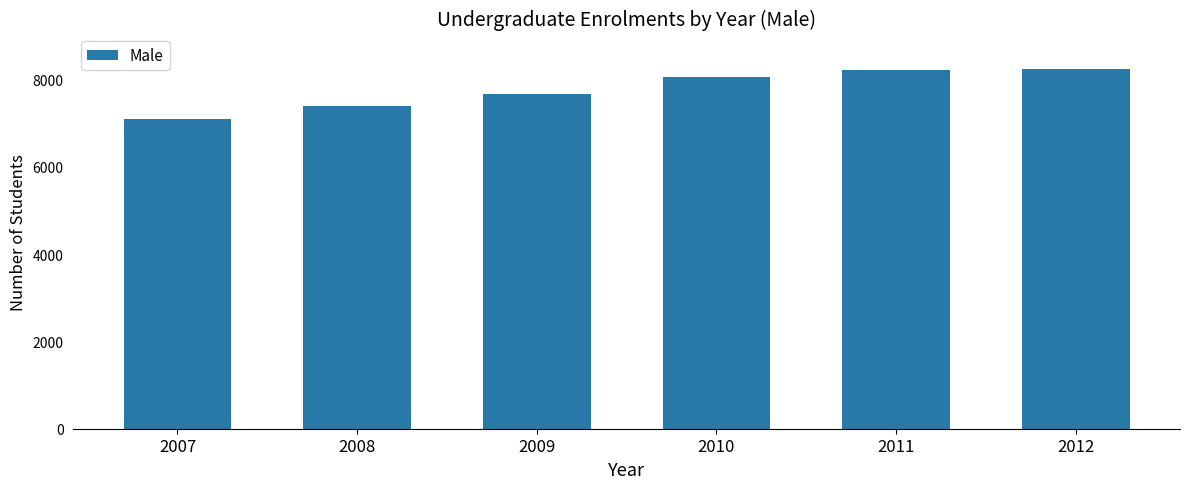

Between 2008 and 2009, which is larger?

2009